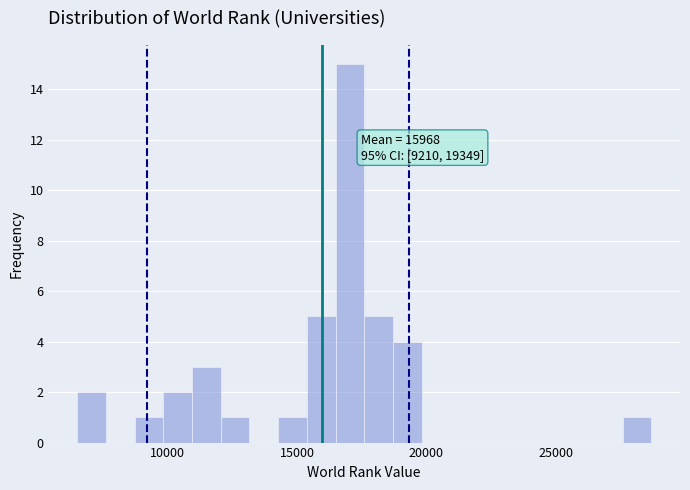

Read against the x-axis, roughly where is the centre of the tallest bar?

17000